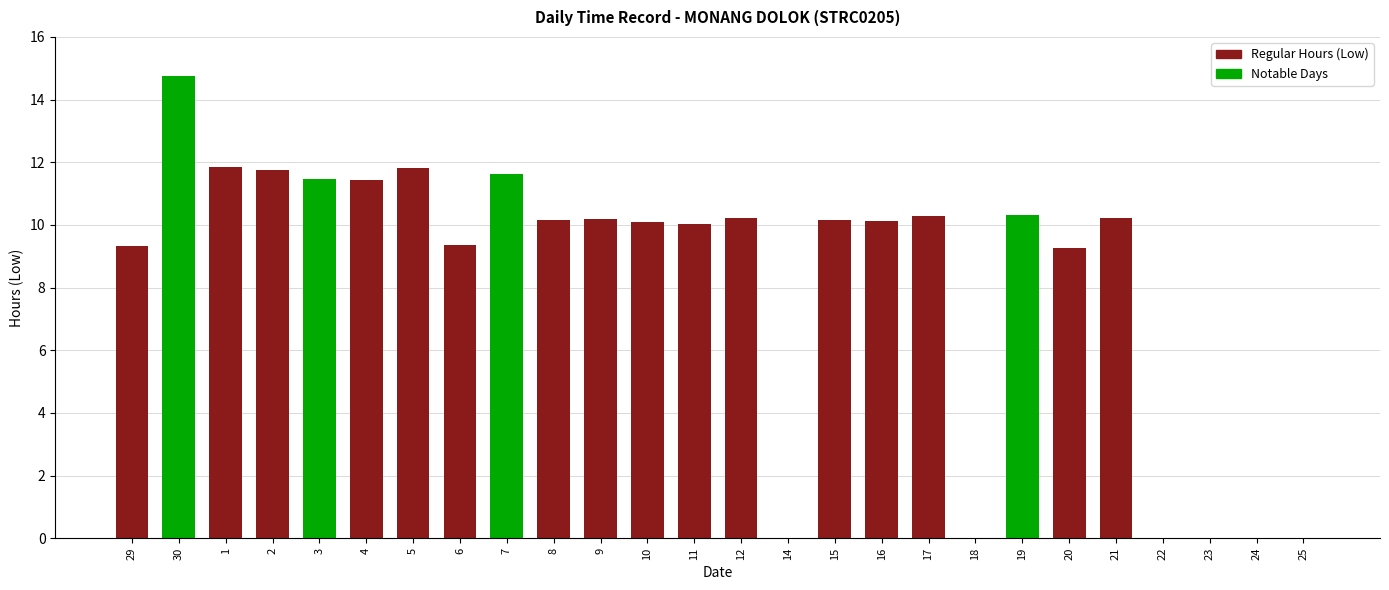

What is the sum of the values at 17 and 7?

21.9